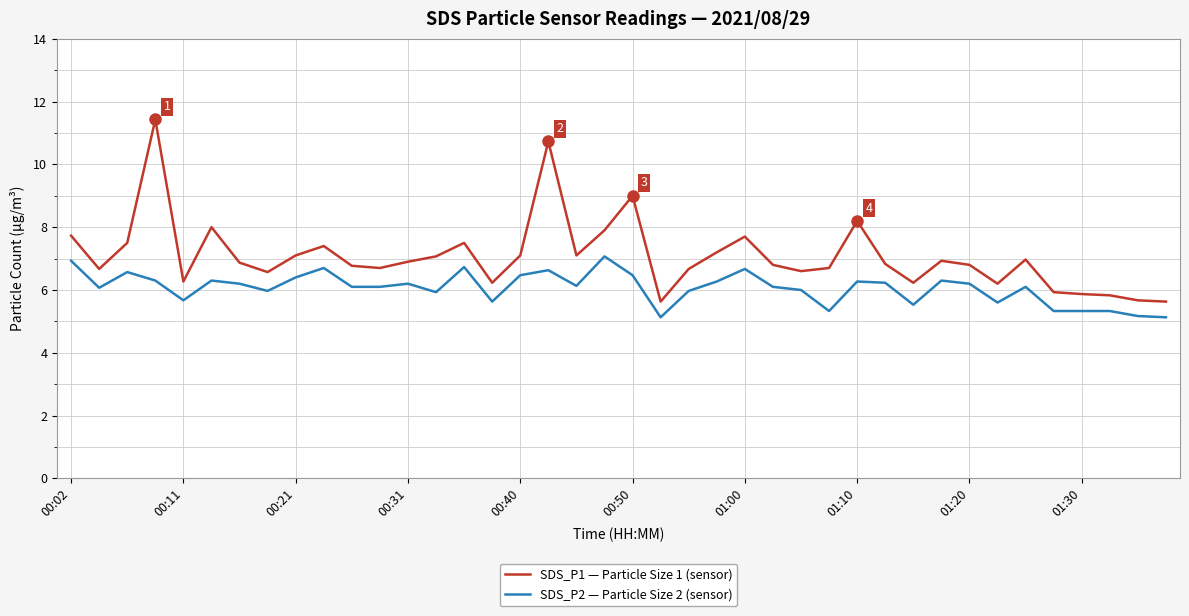

At how many categories does at least one series exceed 6?

34